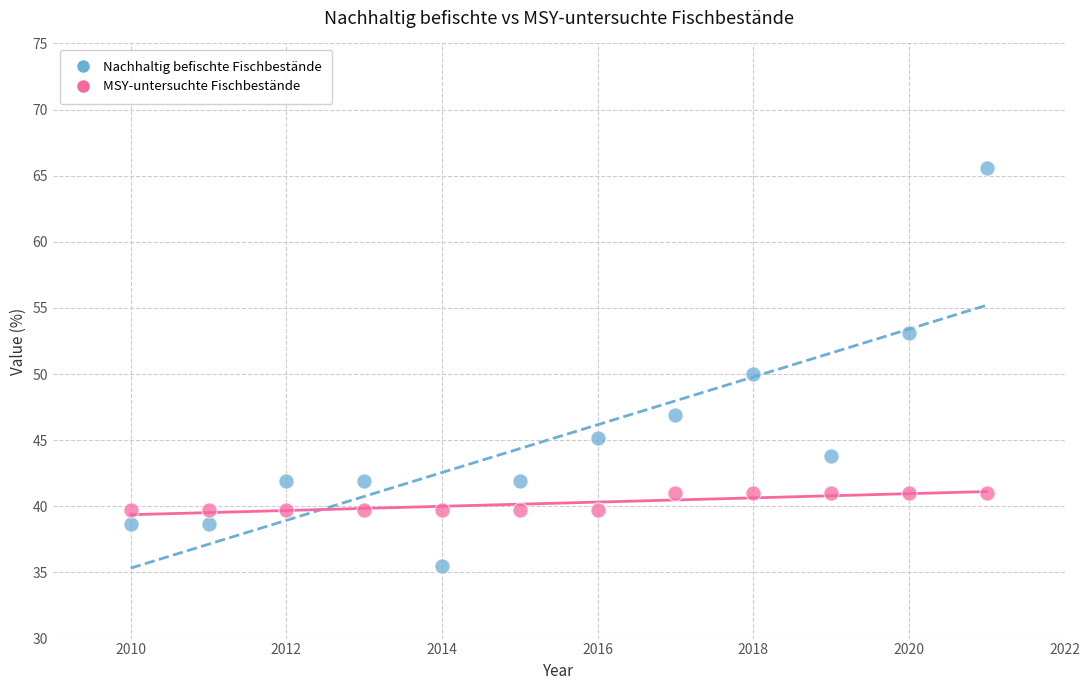

Across all data points, what is the range of Y values (max minus min)?

30.1